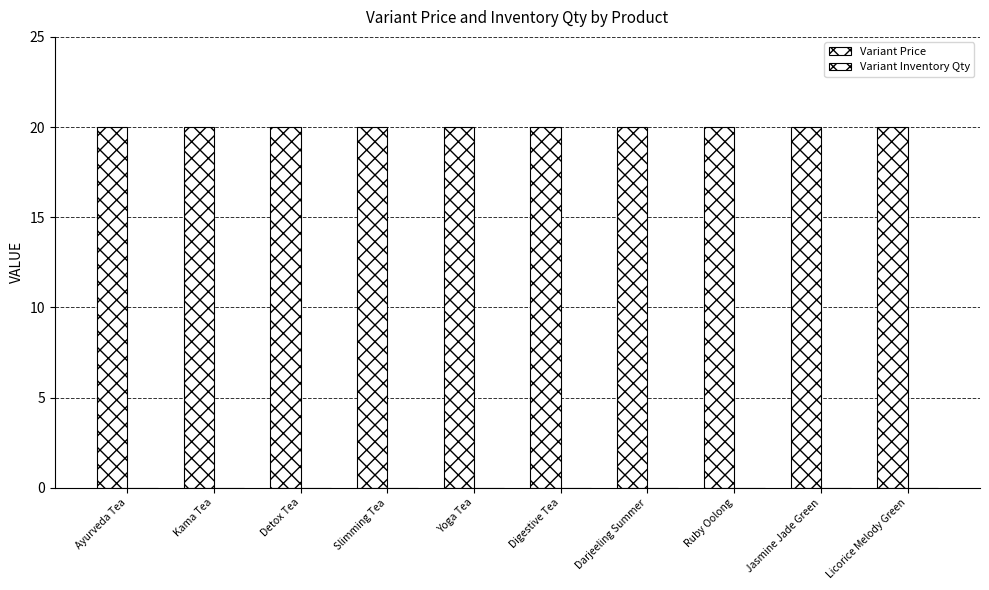

What are all the series names shown in the legend?

Variant Price, Variant Inventory Qty